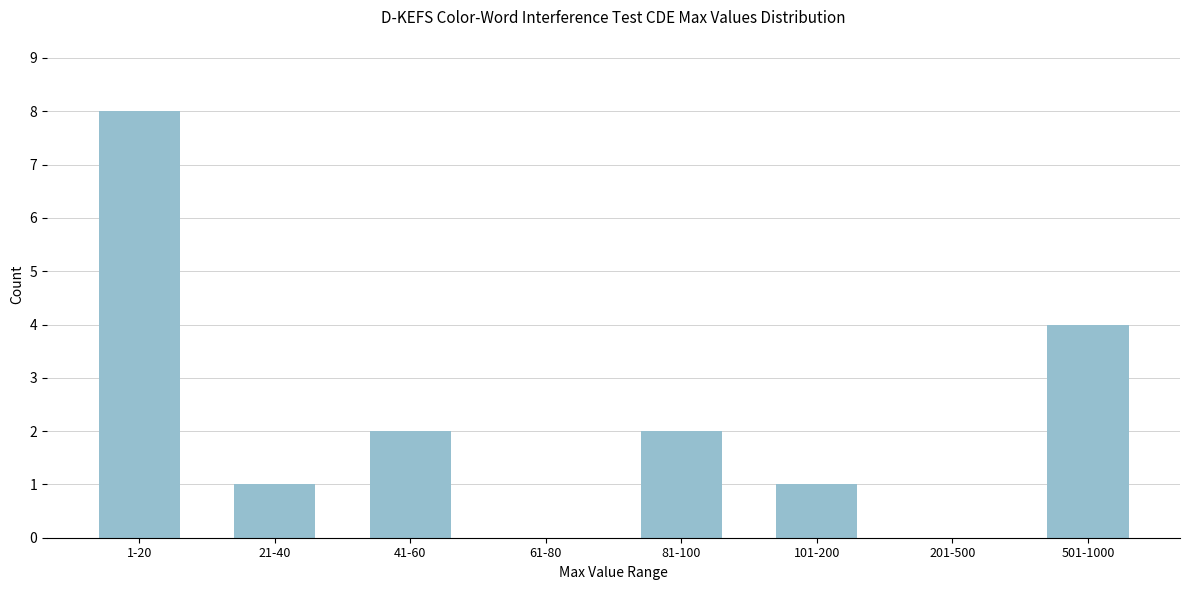

Reading right to left, transcribe all the data shown in this chart.

501-1000=4	201-500=0	101-200=1	81-100=2	61-80=0	41-60=2	21-40=1	1-20=8